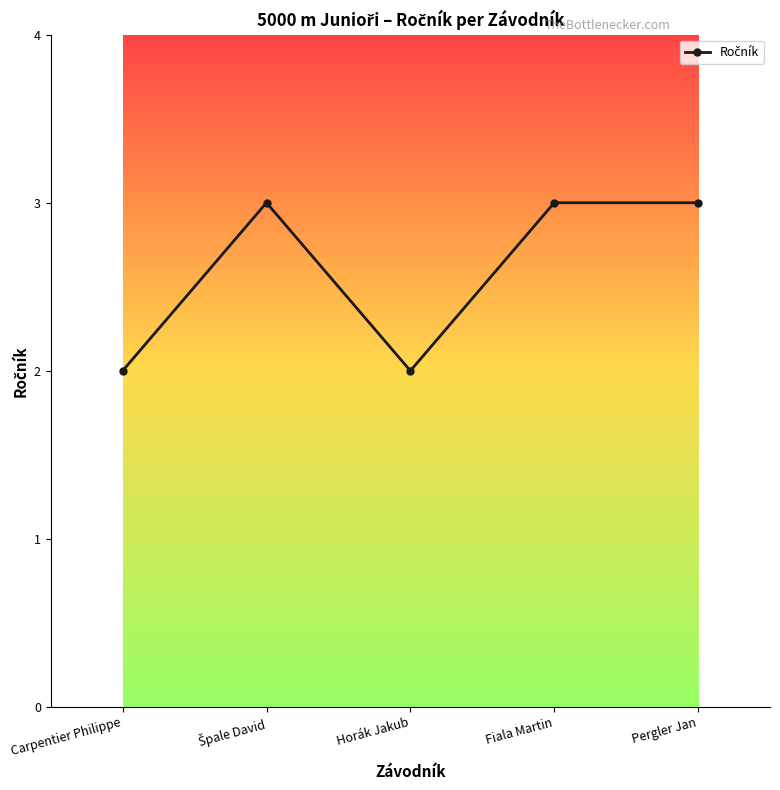

What is the difference between the second highest and minimum values?

1